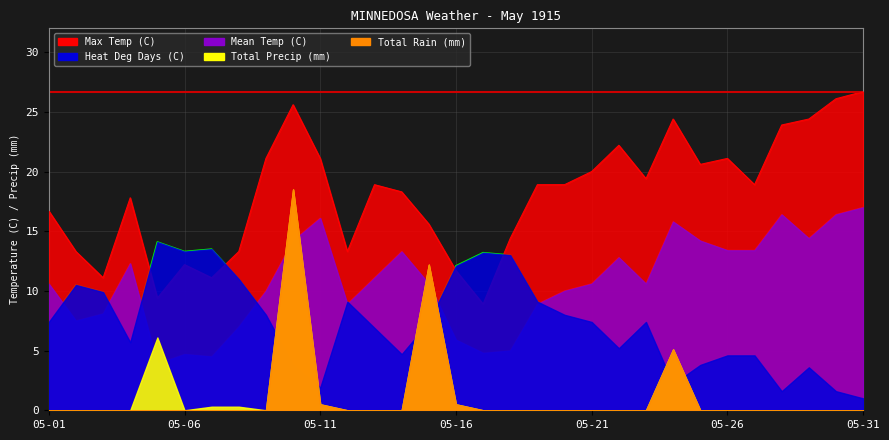

How many interior local valleys does the Mean Temp (C) series have?

7